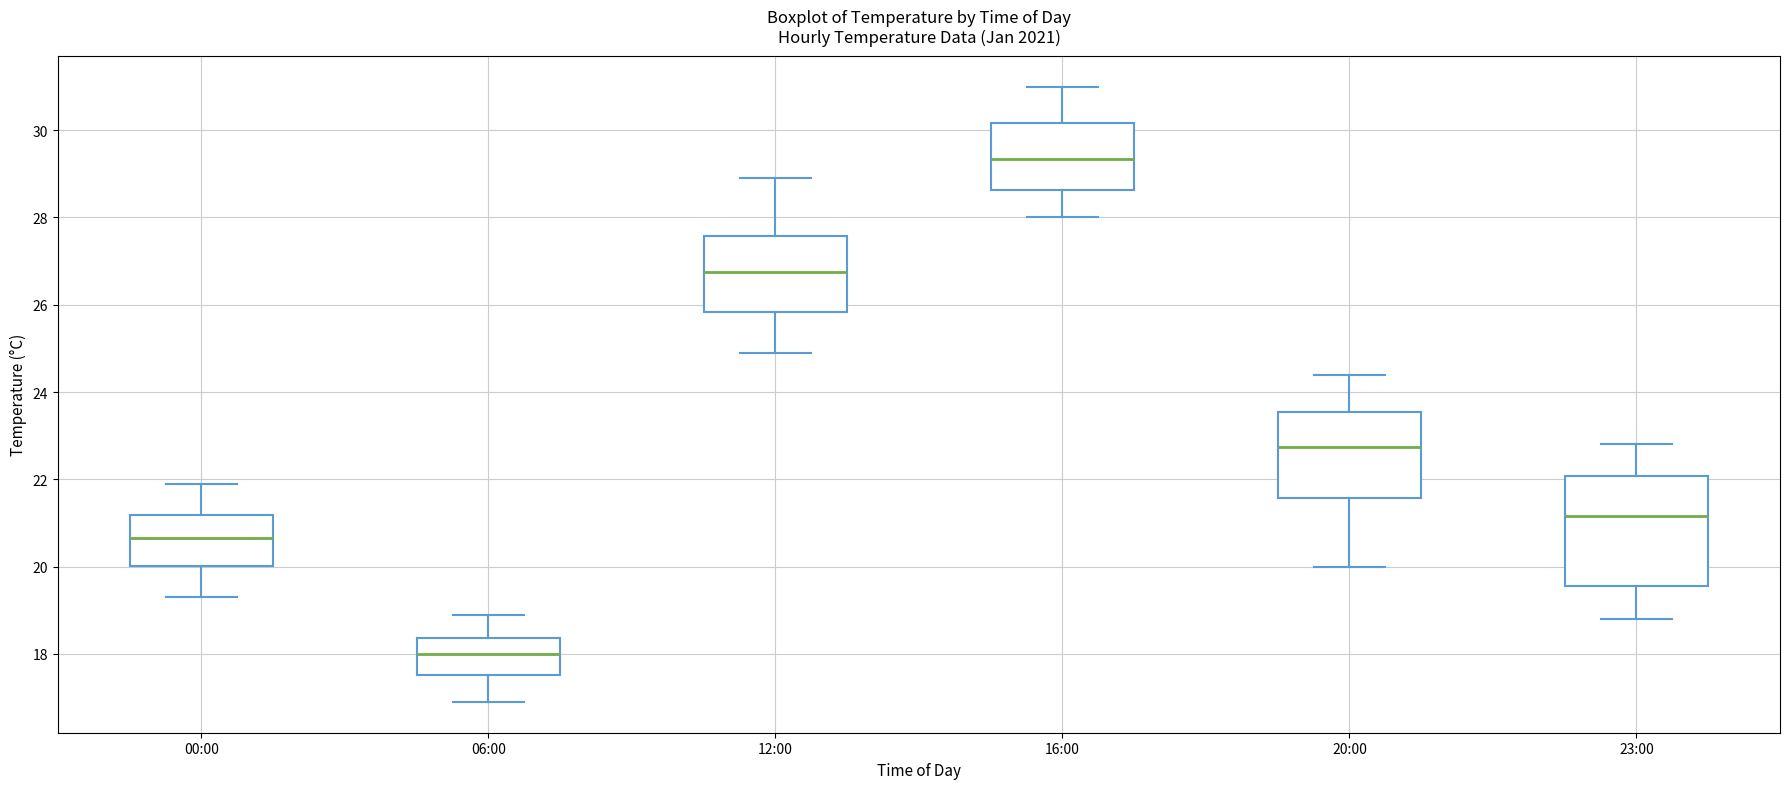

Which box has the lowest median line?

06:00